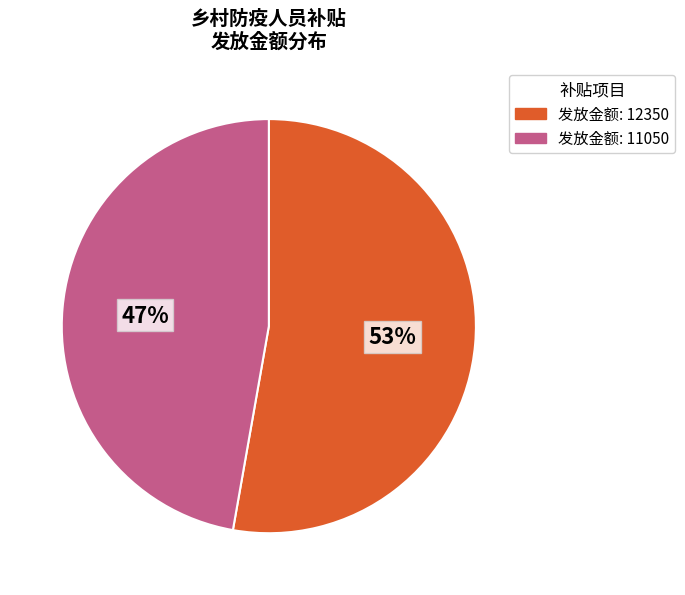

Which category accounts for the majority?

发放金额: 12350